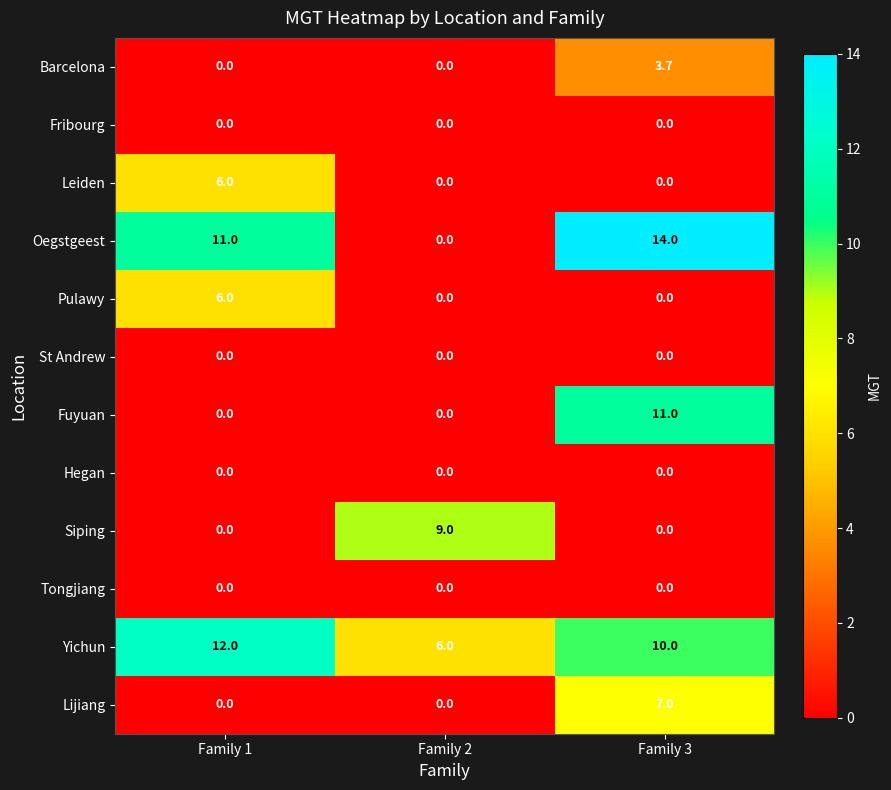

What is the maximum value shown in the chart?

14.0